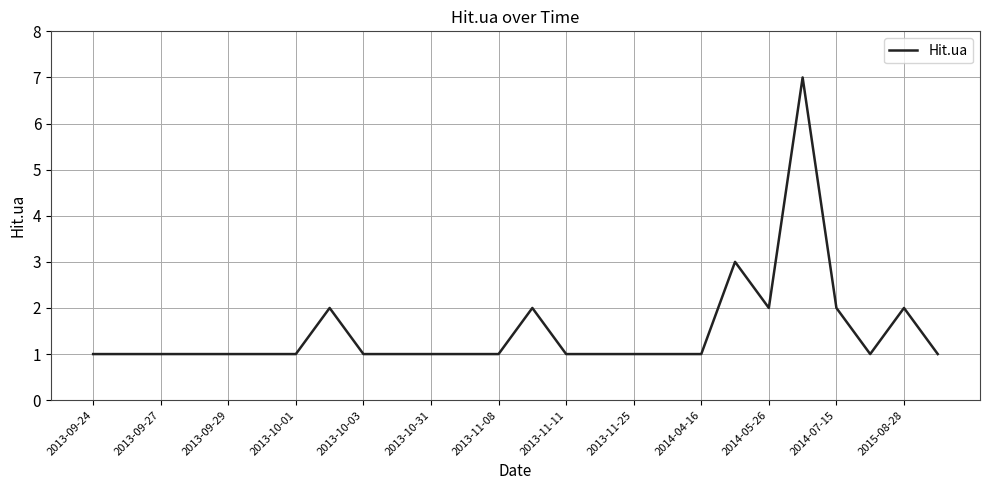

Reading right to left, what are all the values shown in this chart?

1	2	1	2	7	2	3	1	1	1	1	1	2	1	1	1	1	1	2	1	1	1	1	1	1	1